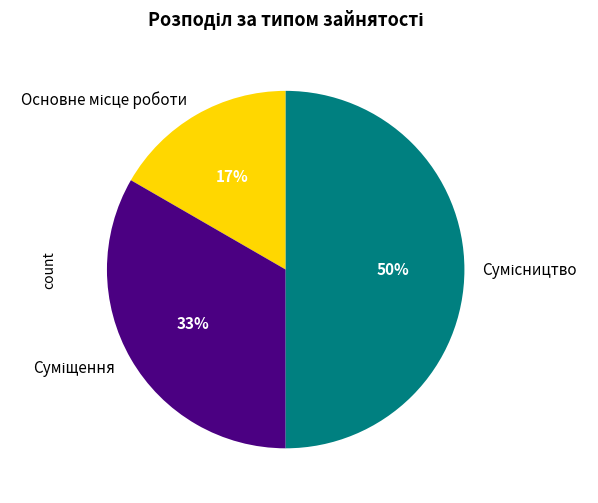

To the nearest percent, what is the average slice percentage?

33%